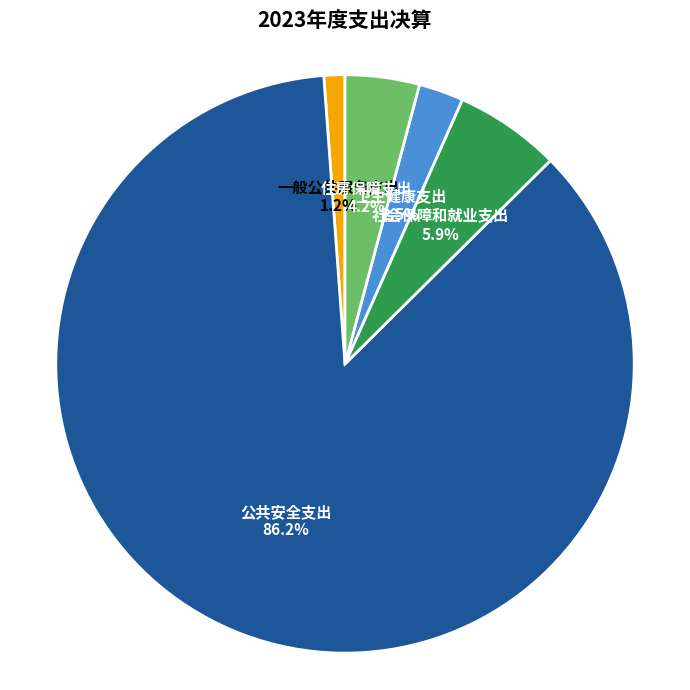

To the nearest percent, what is the combined percentage of 社会保障和就业支出 and 一般公共服务支出?

7%